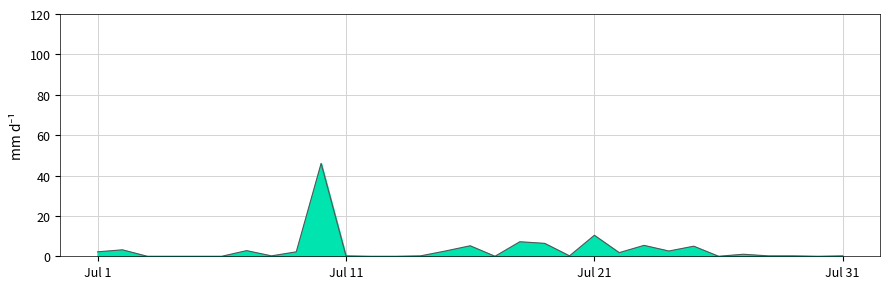

What is the maximum value shown in the chart?

46.0